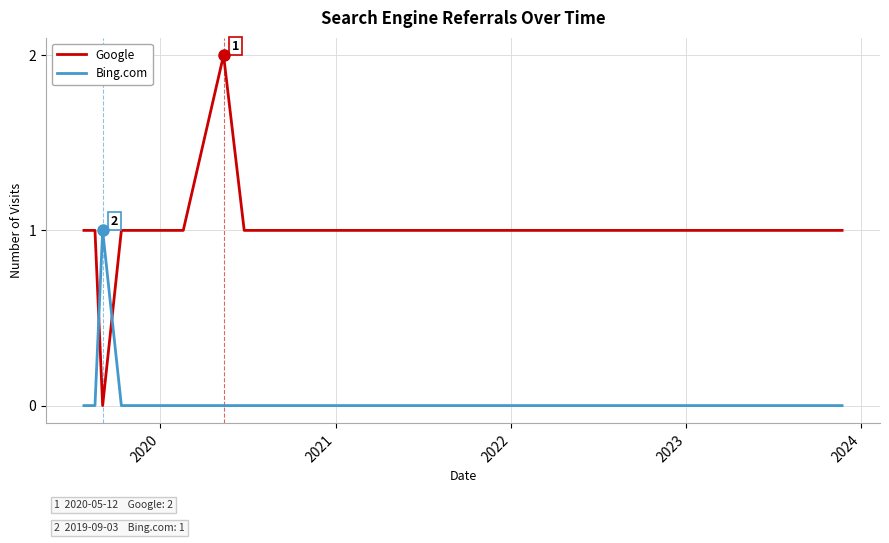

List the series in order of their peak value, highest first.

Google, Bing.com